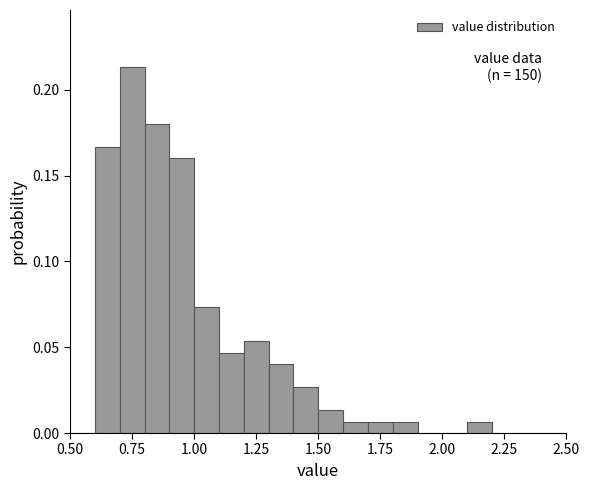

Read against the x-axis, roughly where is the centre of the tallest bar?

0.75